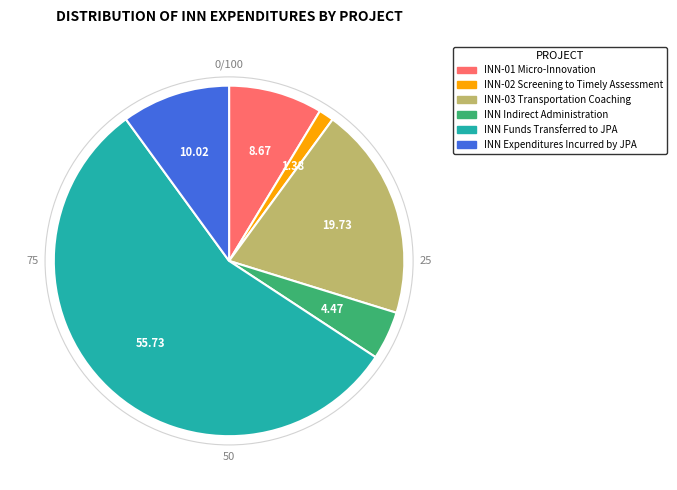

Does INN Indirect Administration represent more than half of the total?

No